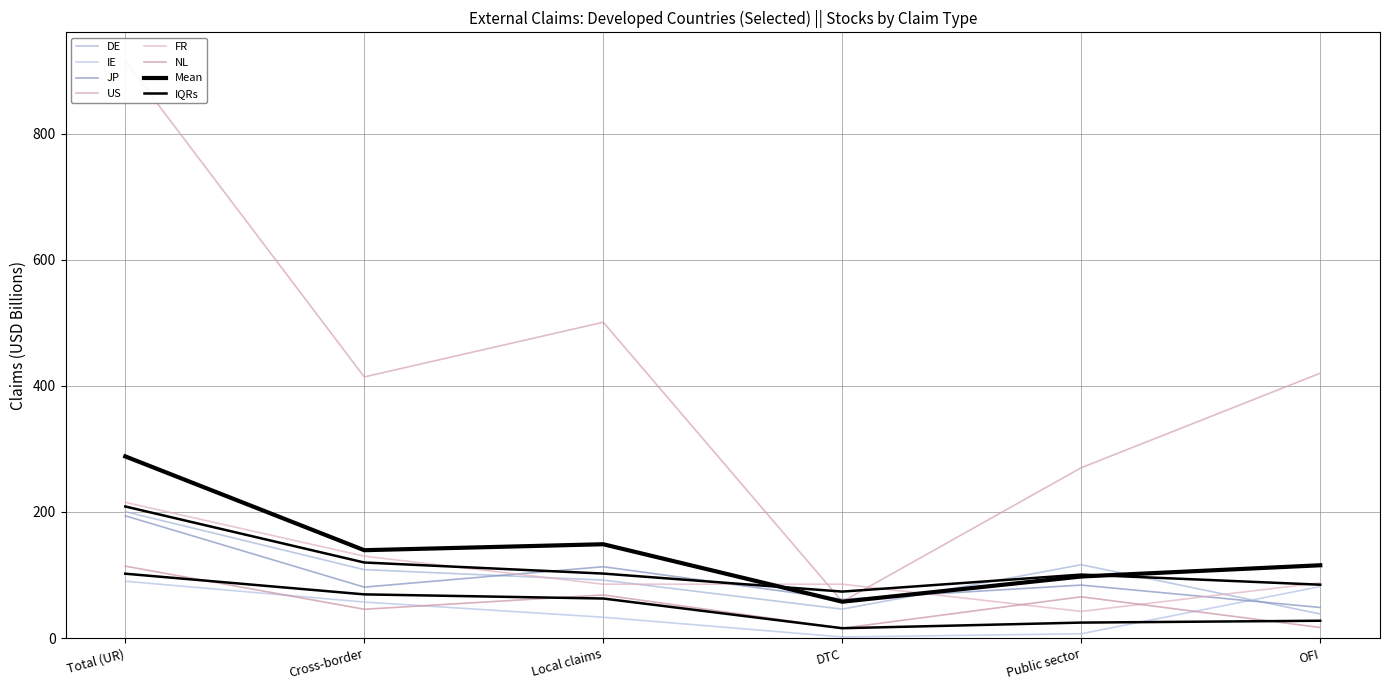

List the series in order of their peak value, lowest first.

ie, nl, jp, de, fr, us